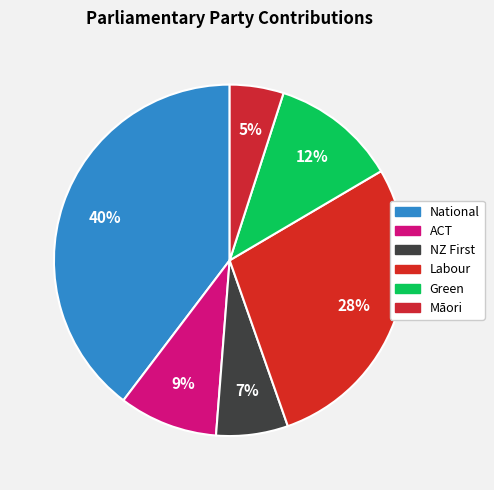

How many slices are in this pie chart?

6